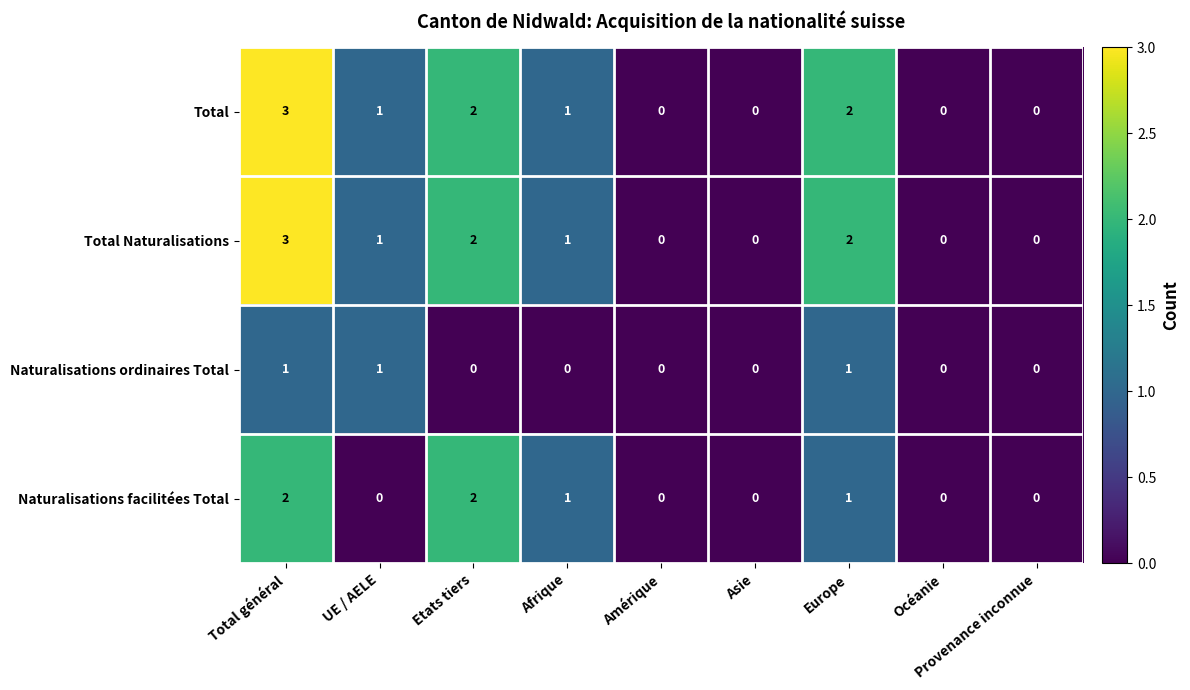

Count the number of data series in this chart.

4